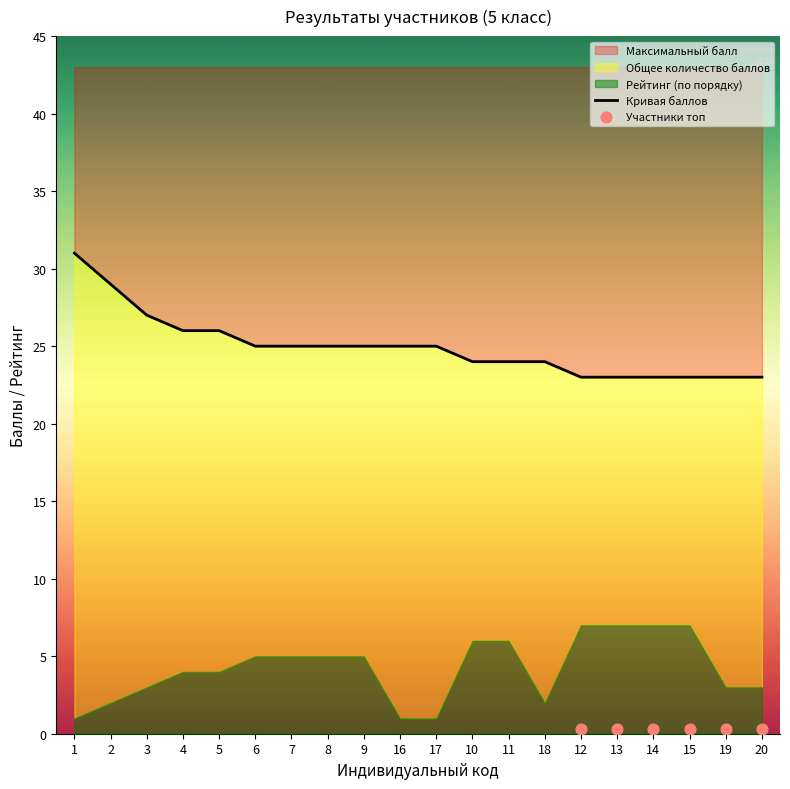

Which series has the widest spread of Y values?

Общее количество баллов